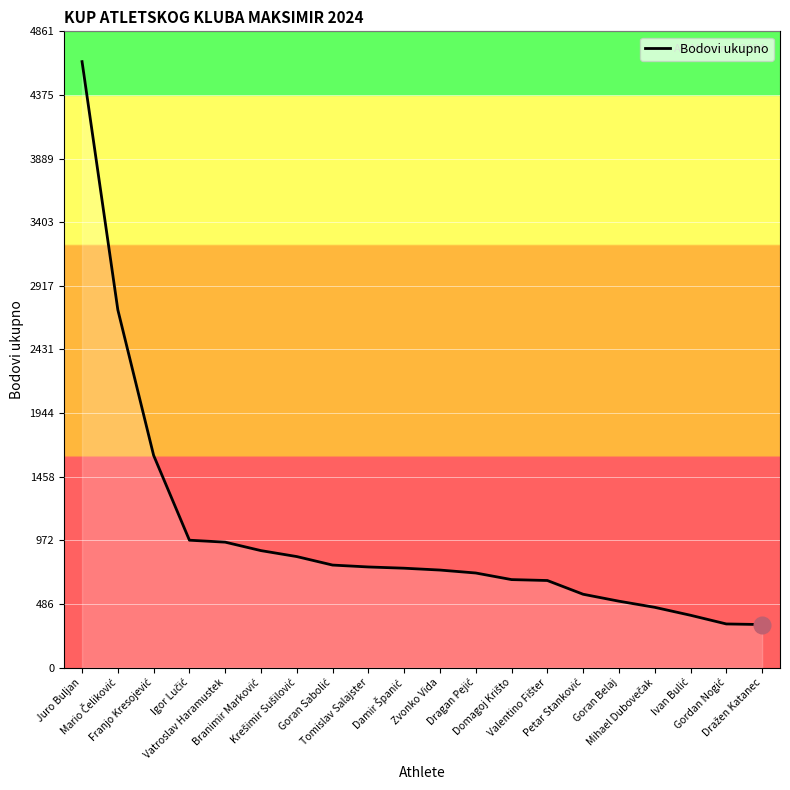

What is the difference between the maximum and minimum values?

4301.2